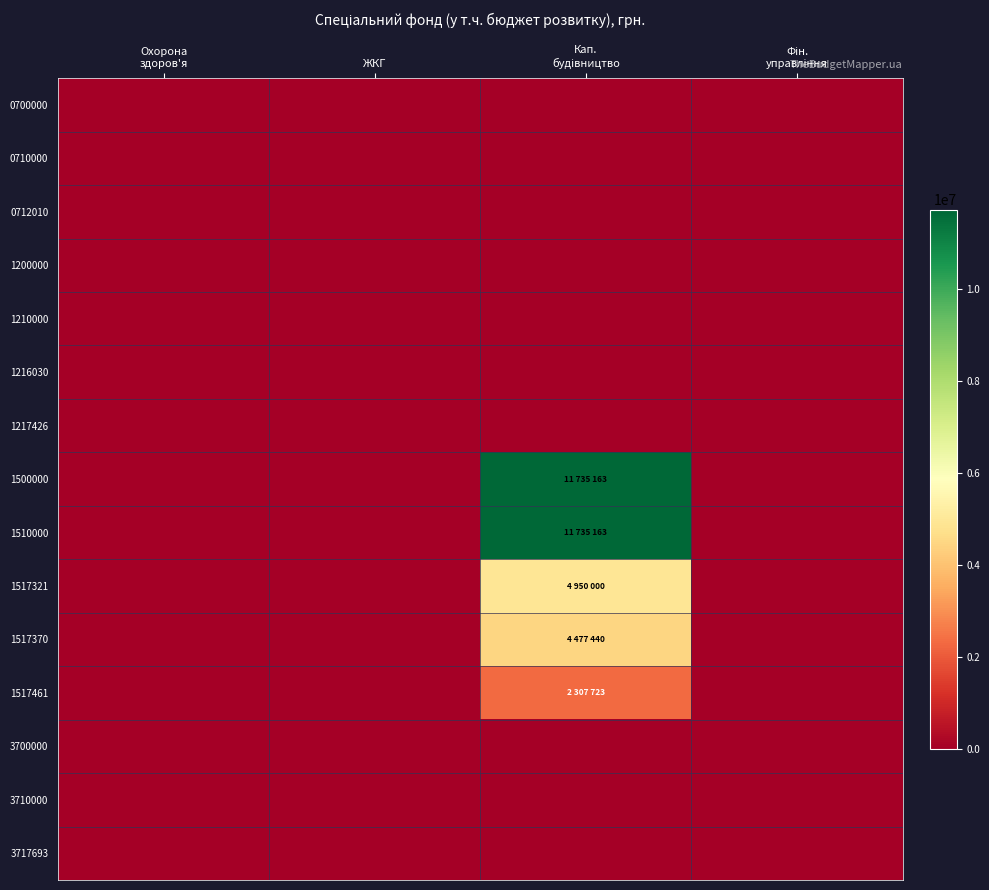

At which category is the sum across all series the highest?

Кап.
будівництво